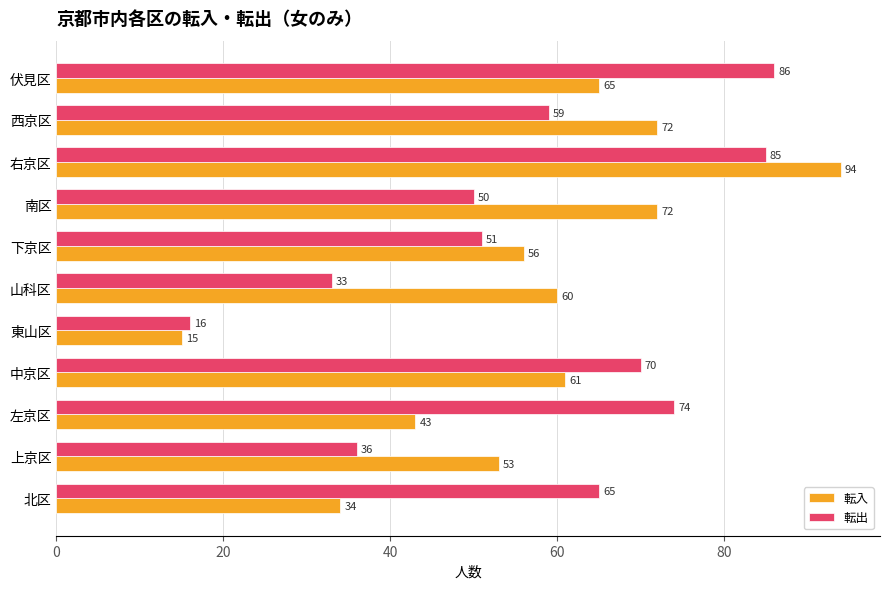

What is the approximate value of 転入 at 右京区?

94